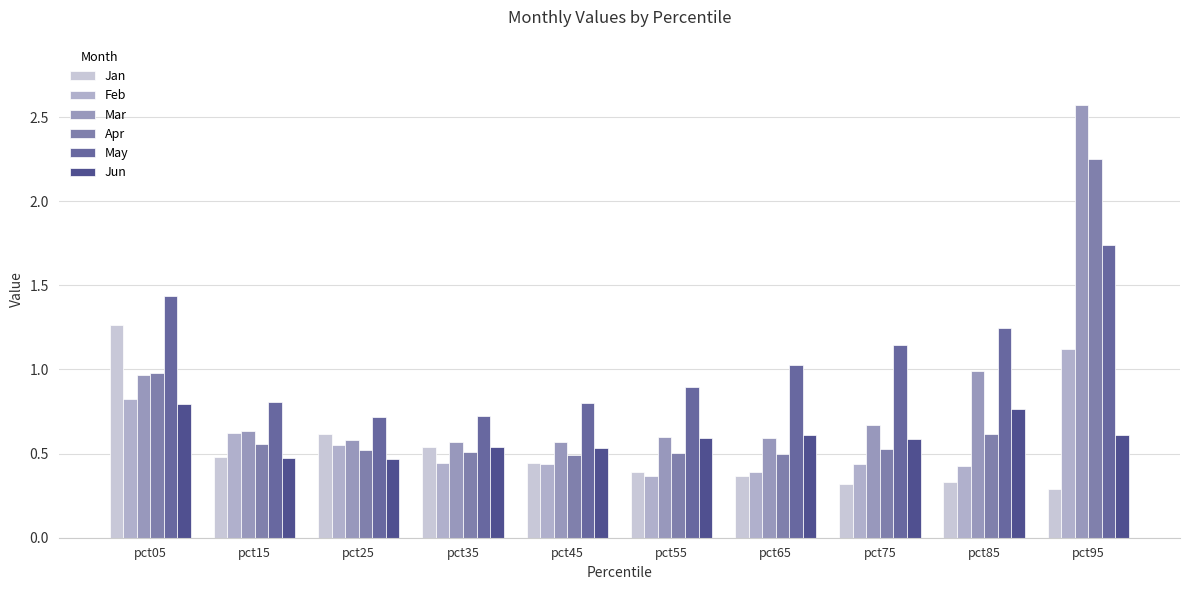

What is the smallest value displayed?

0.3